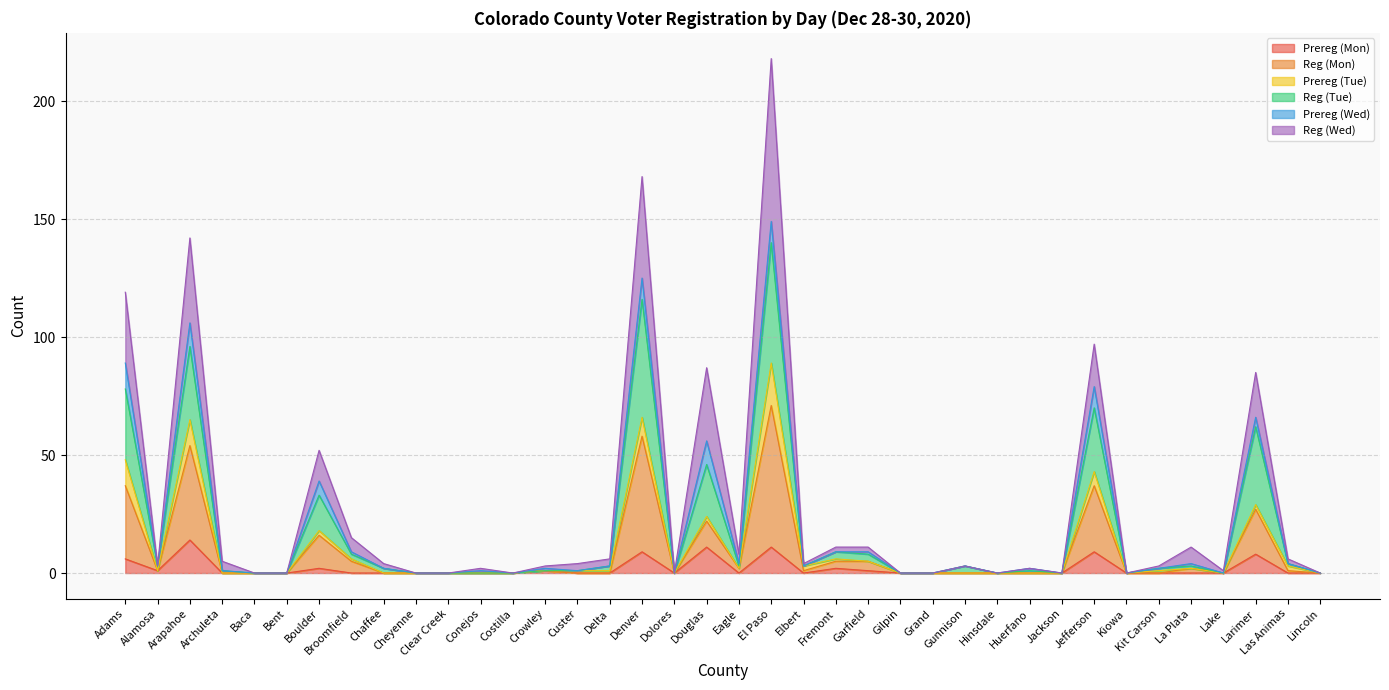

At which category is the sum across all series the highest?

El Paso